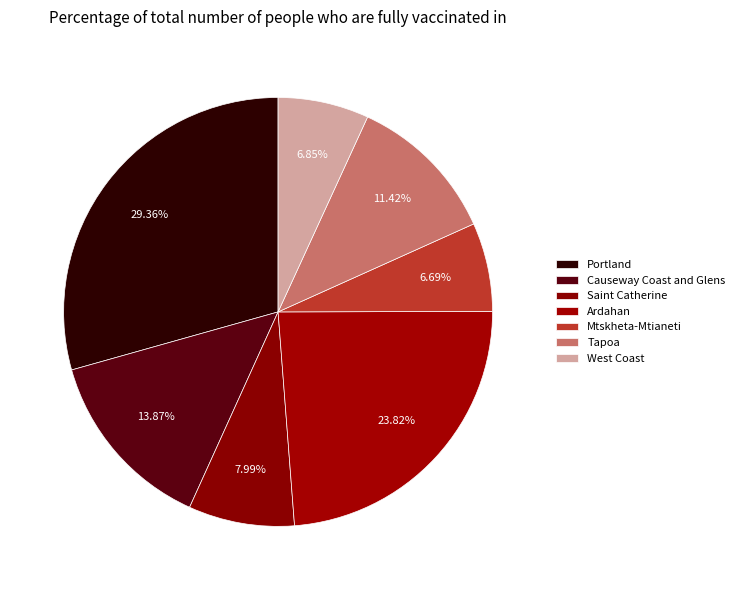

Which category has the smallest portion of the pie?

Mtskheta-Mtianeti